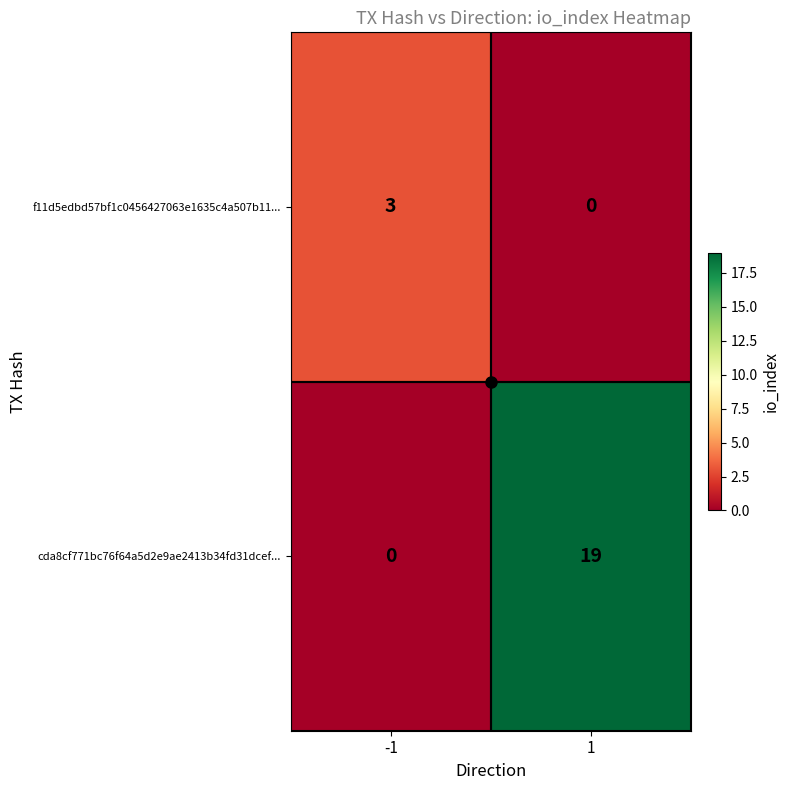

What is the difference between the cda8cf771bc76f64a5d2e9ae2413b34fd31dcef... values at -1 and 1?

19